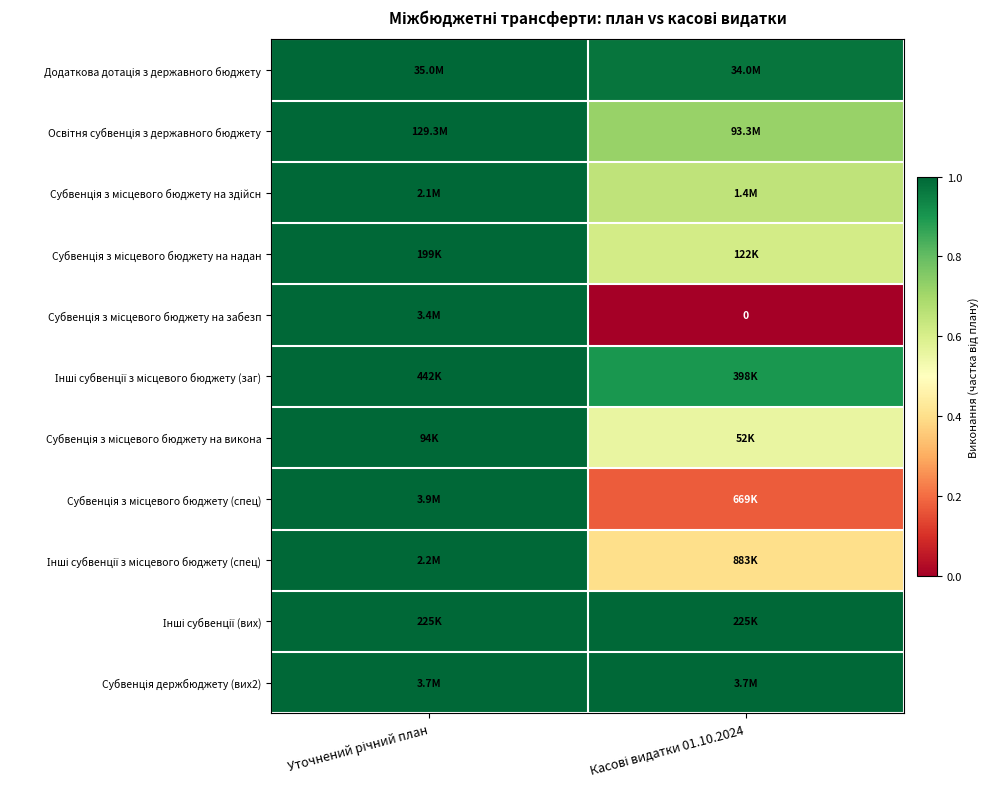

What is the difference between the highest and lowest values at Касові видатки 01.10.2024?

1.0